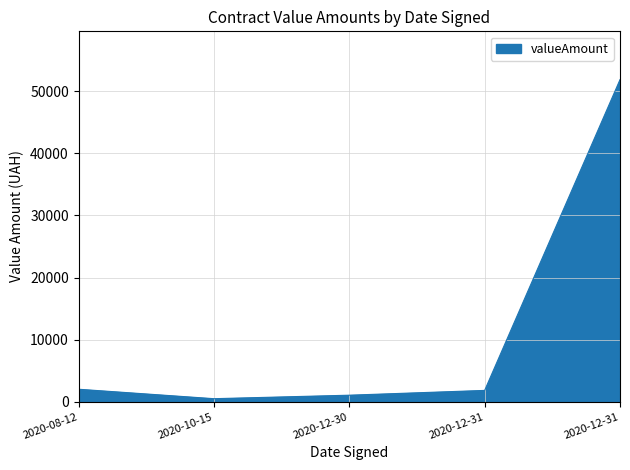

Reading left to right, transcribe all the data shown in this chart.

2020-08-12=2017.8	2020-10-15=498.0	2020-12-30=1060.0	2020-12-31=1830.0	2020-12-31=51840.0